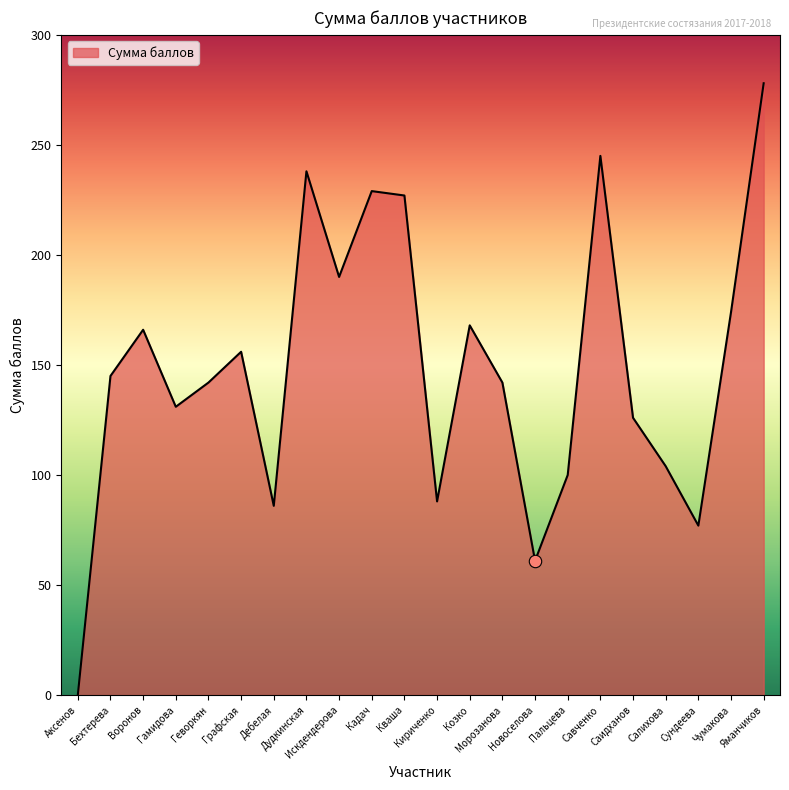

What is the change in value from Пальцева to Сундеева?

-23